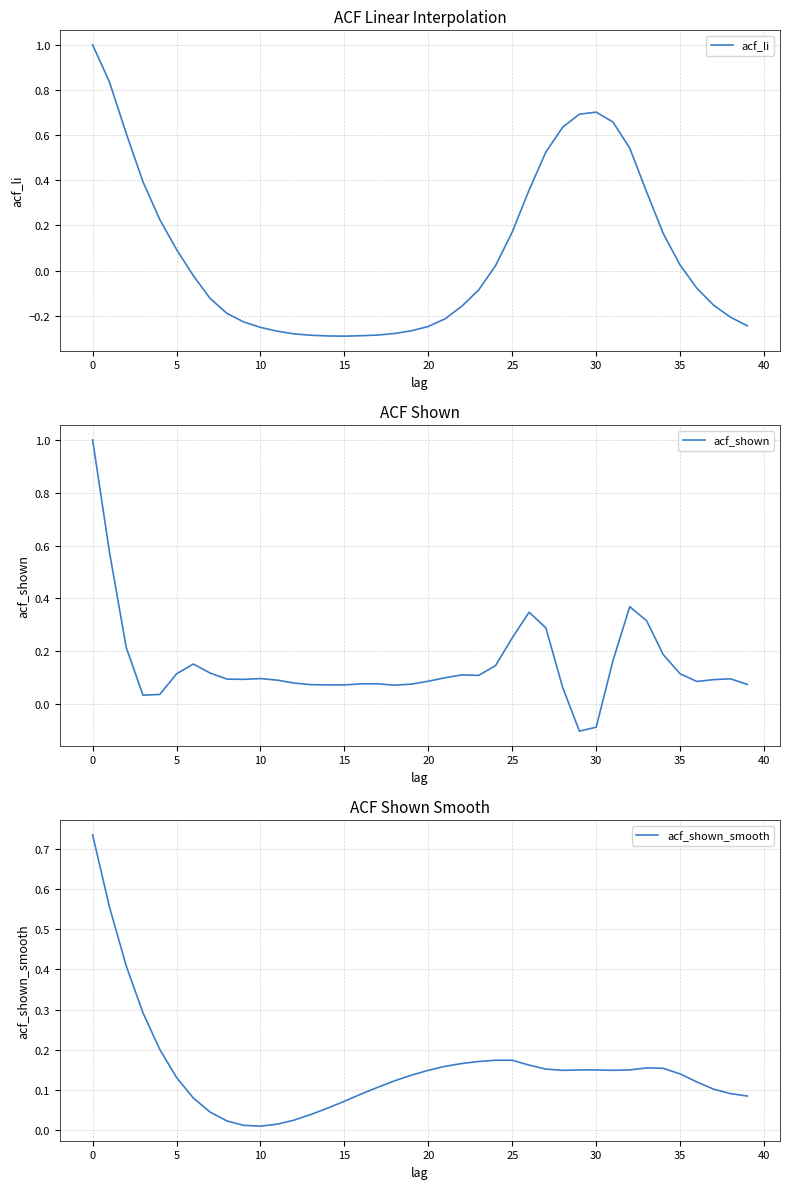

True or false: acf_li has a value of 0.3 at 30.

False